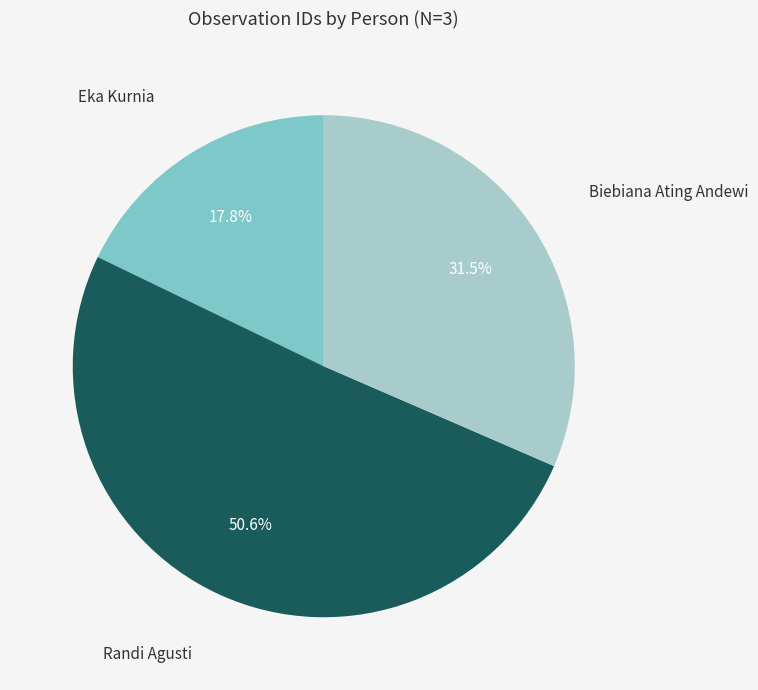

Count the number of slices in the pie.

3